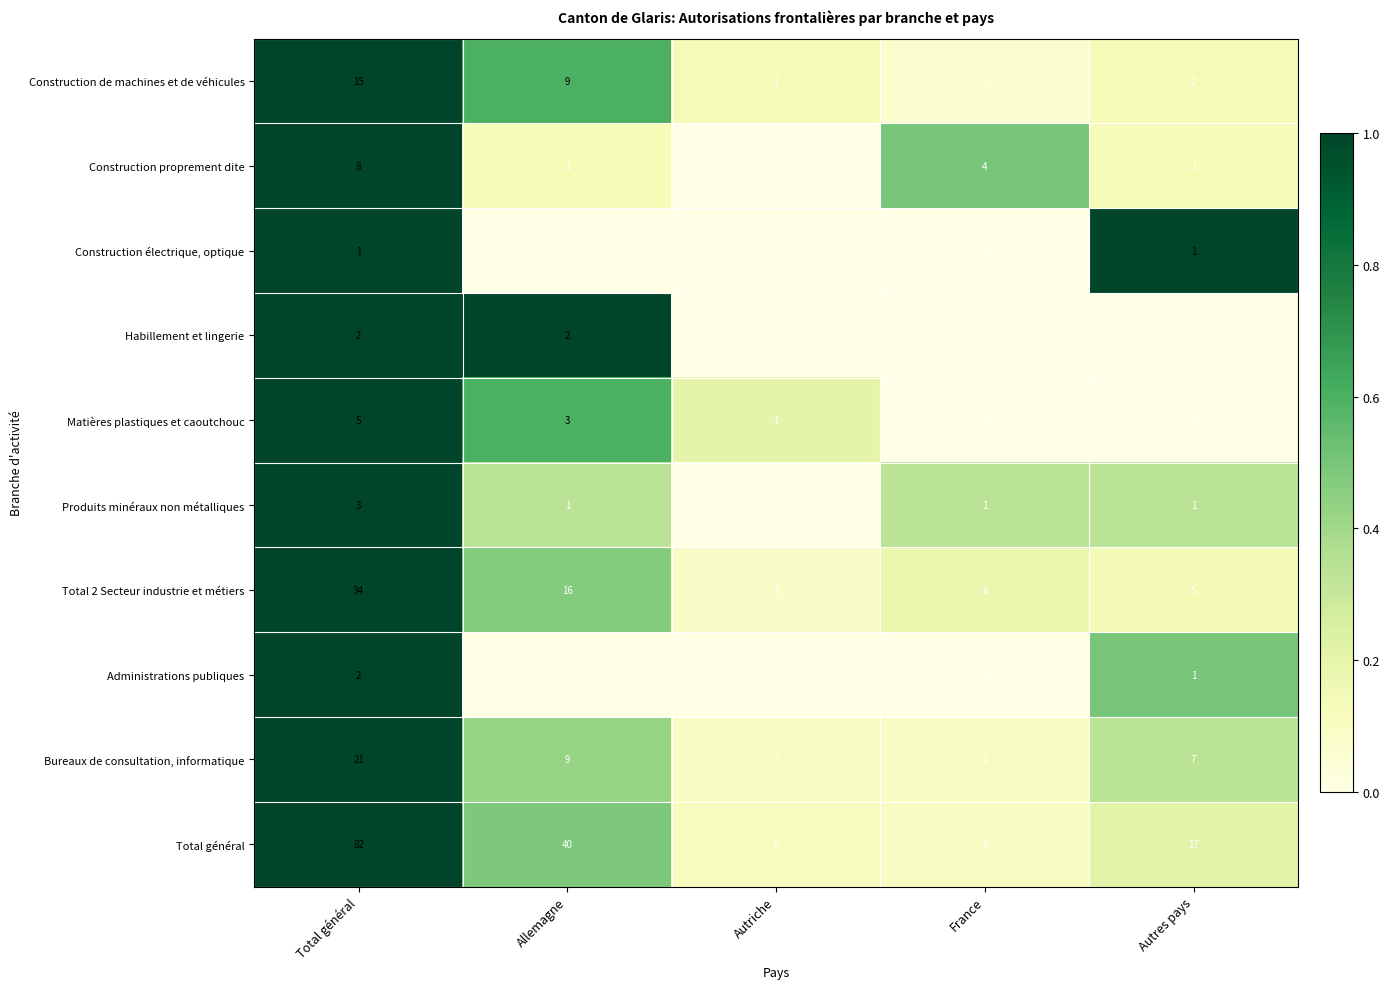

What is the spread (max minus min) of values at Autriche?

9